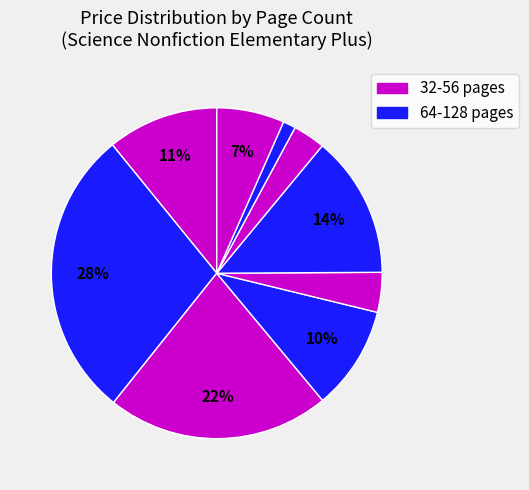

How many slices are in this pie chart?

9